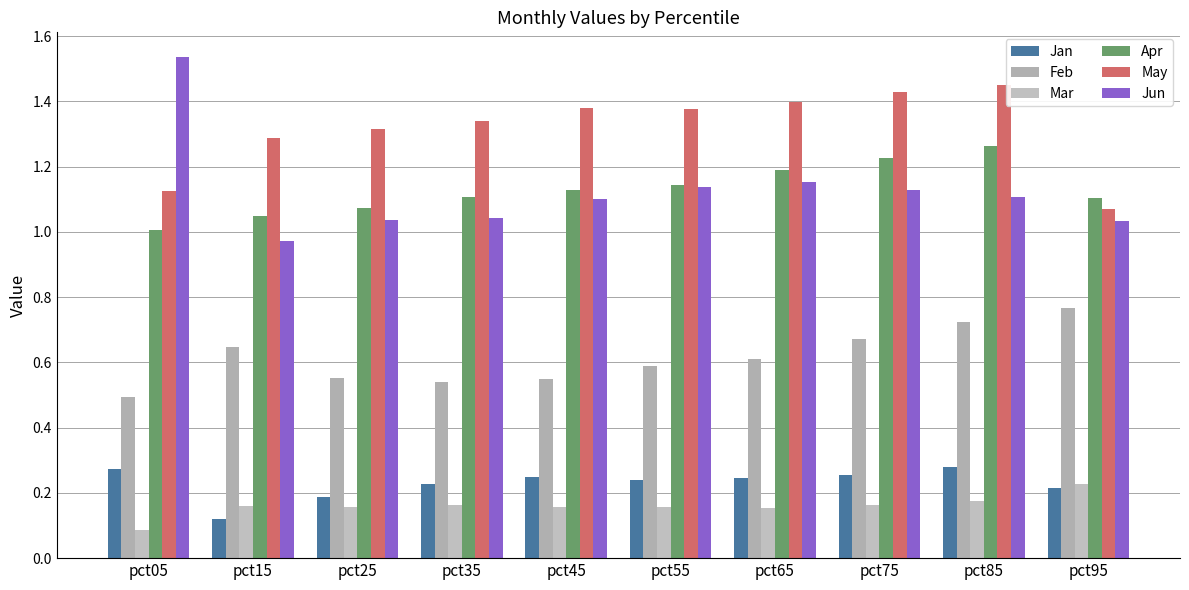

Is it true that Jan equals 0.1 at pct75?

False